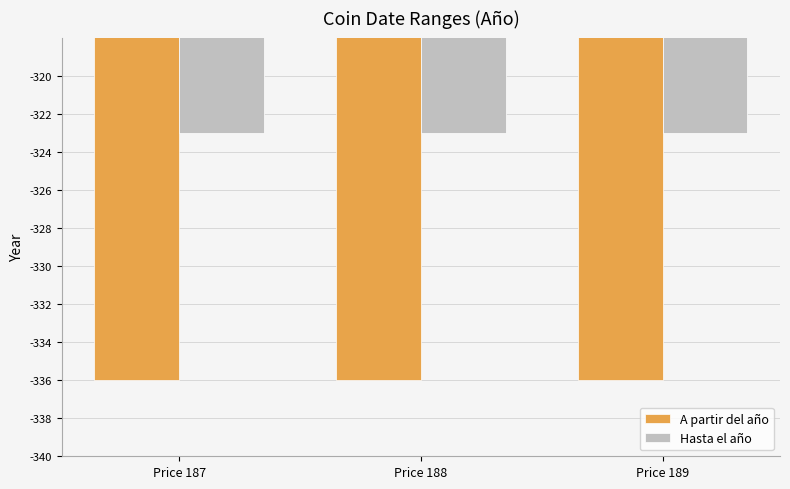

What is the difference between the highest and lowest values at Price 189?

13